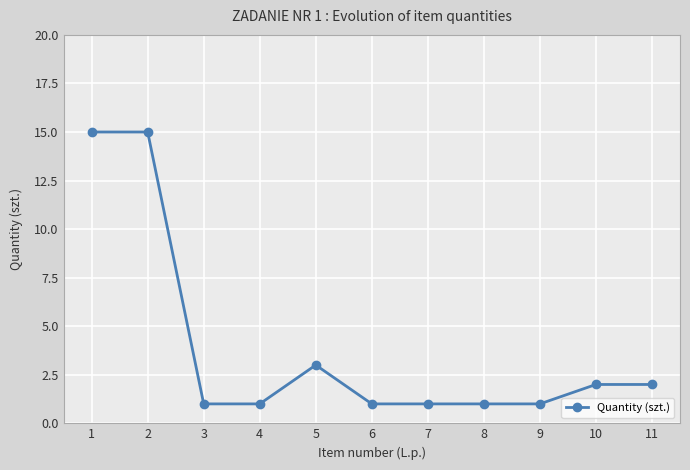

Where is the data nearest to the value 8?

5